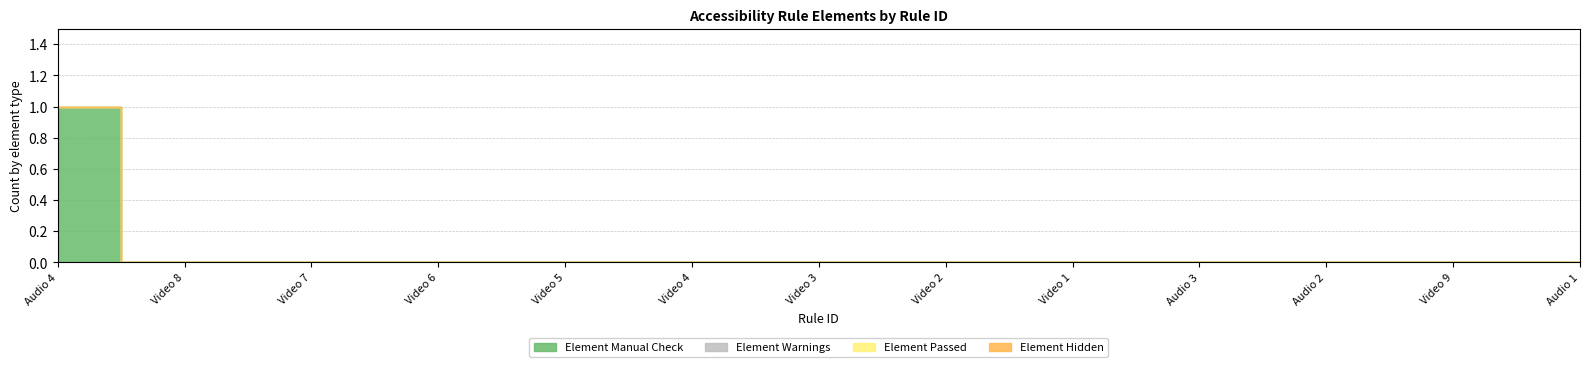

At which label does Element Warnings reach its minimum?

Audio 4